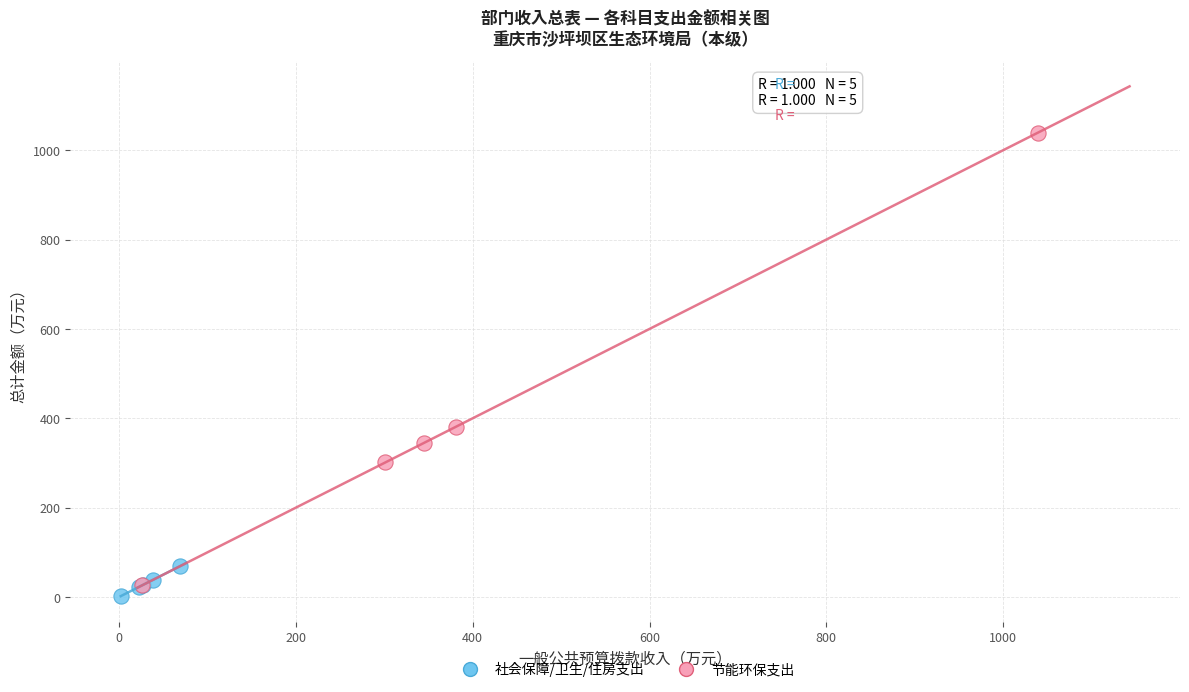

Which series reaches the minimum Y coordinate?

社会保障/卫生/住房支出